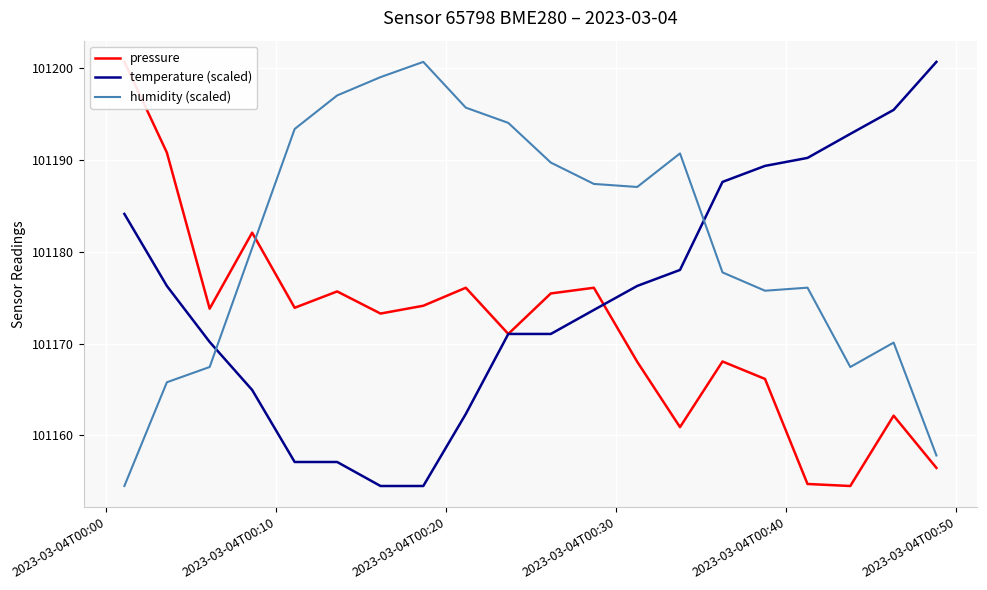

Which series ends up on top after the final intersection of temperature (scaled) and humidity (scaled)?

temperature (scaled)